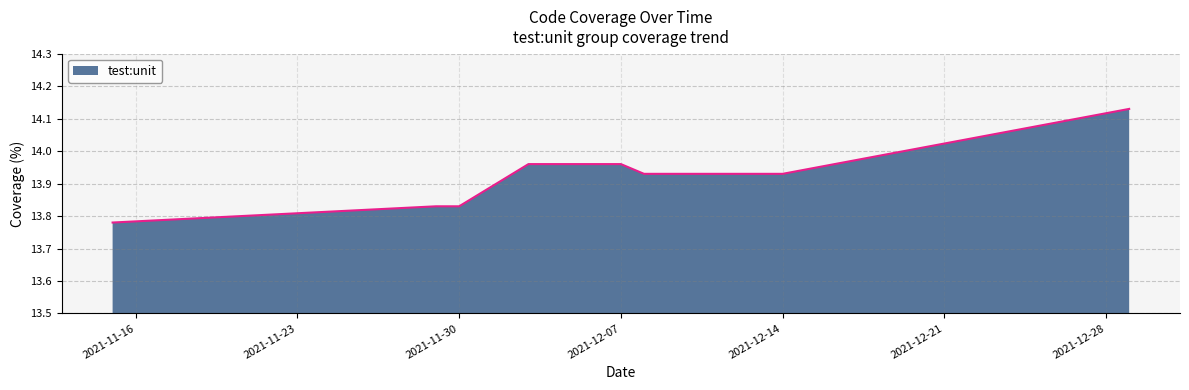

How many lines are shown in the chart?

1